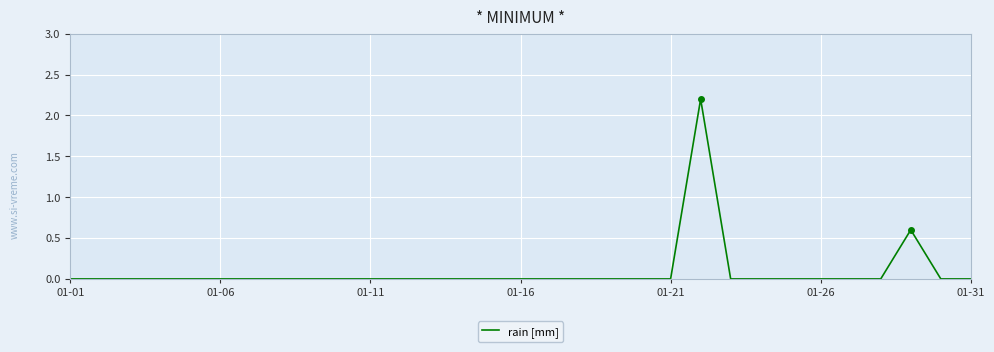

Reading left to right, list all the values displayed in this chart.

0.0	0.0	0.0	0.0	0.0	0.0	0.0	0.0	0.0	0.0	0.0	0.0	0.0	0.0	0.0	0.0	0.0	0.0	0.0	0.0	0.0	2.2	0.0	0.0	0.0	0.0	0.0	0.0	0.6	0.0	0.0